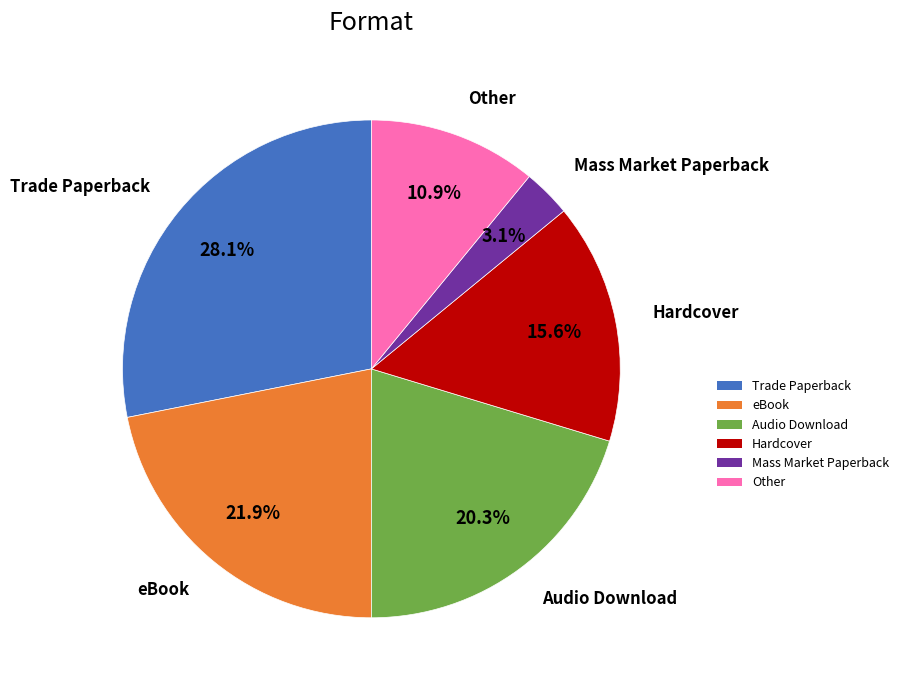

To the nearest percent, what is the difference between the largest and smallest slice percentages?

25%